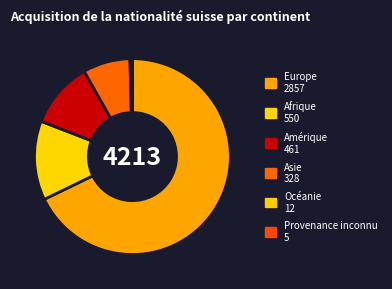

Count the number of slices in the pie.

6